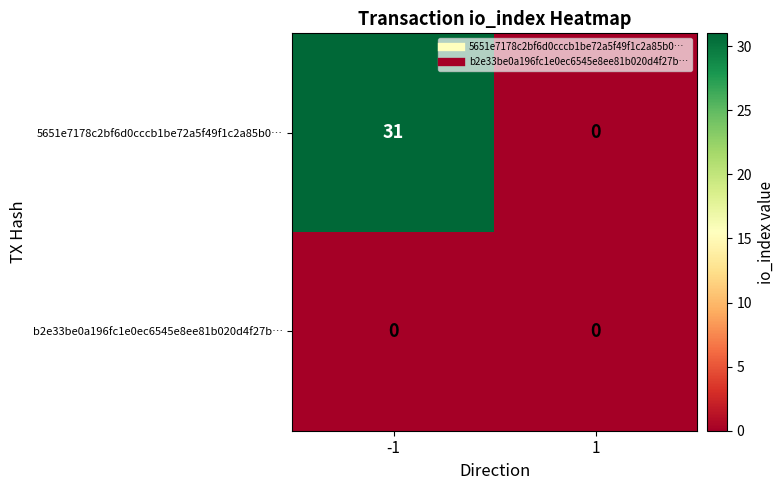

What is the difference between the 5651e7178c2bf6d0cccb1be72a5f49f1c2a85b0… values at -1 and 1?

31